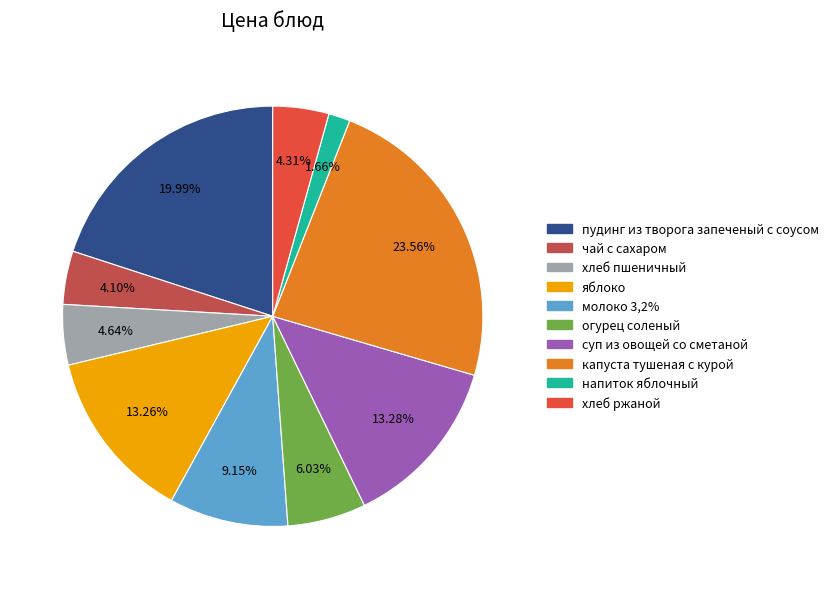

Count the number of slices in the pie.

10